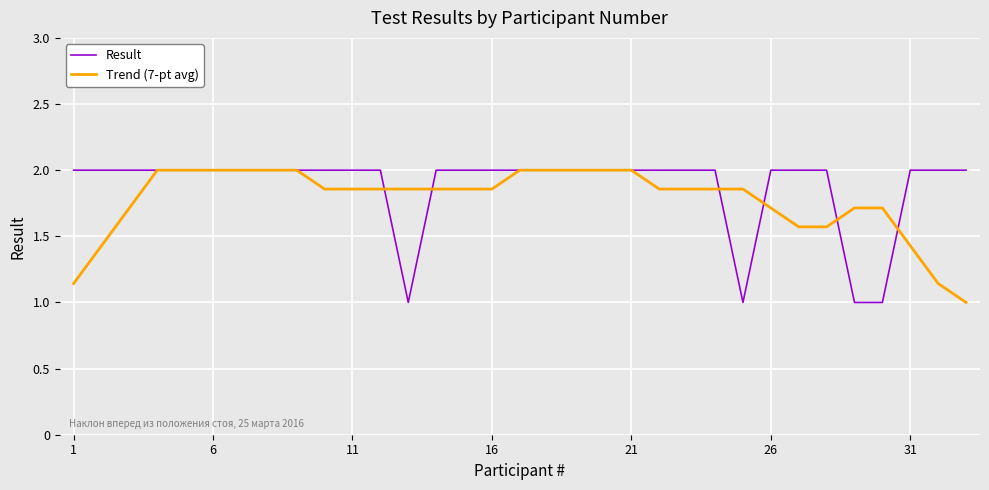

What is the lowest value of the Result series?

1.0